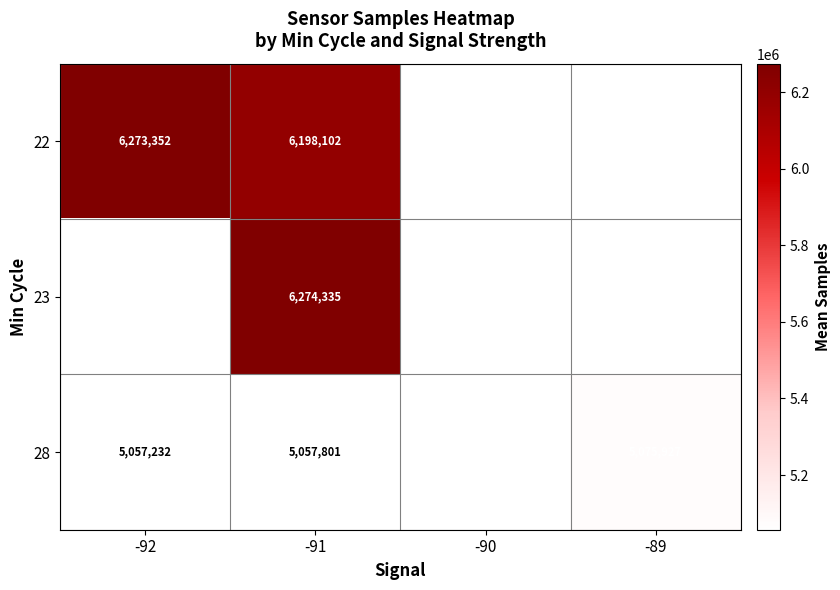

What is the lowest value of the 28 series?

5057232